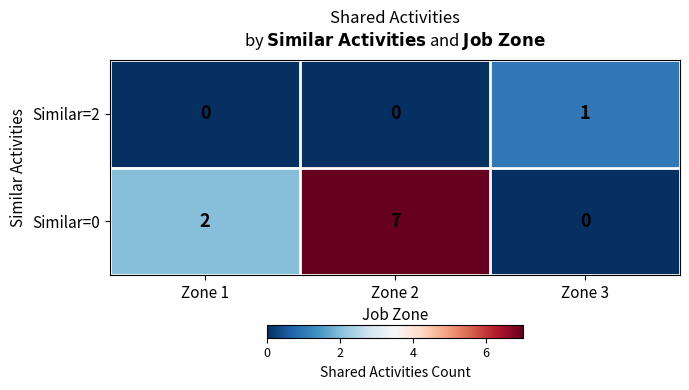

What is the total value across all series at Zone 1?

2